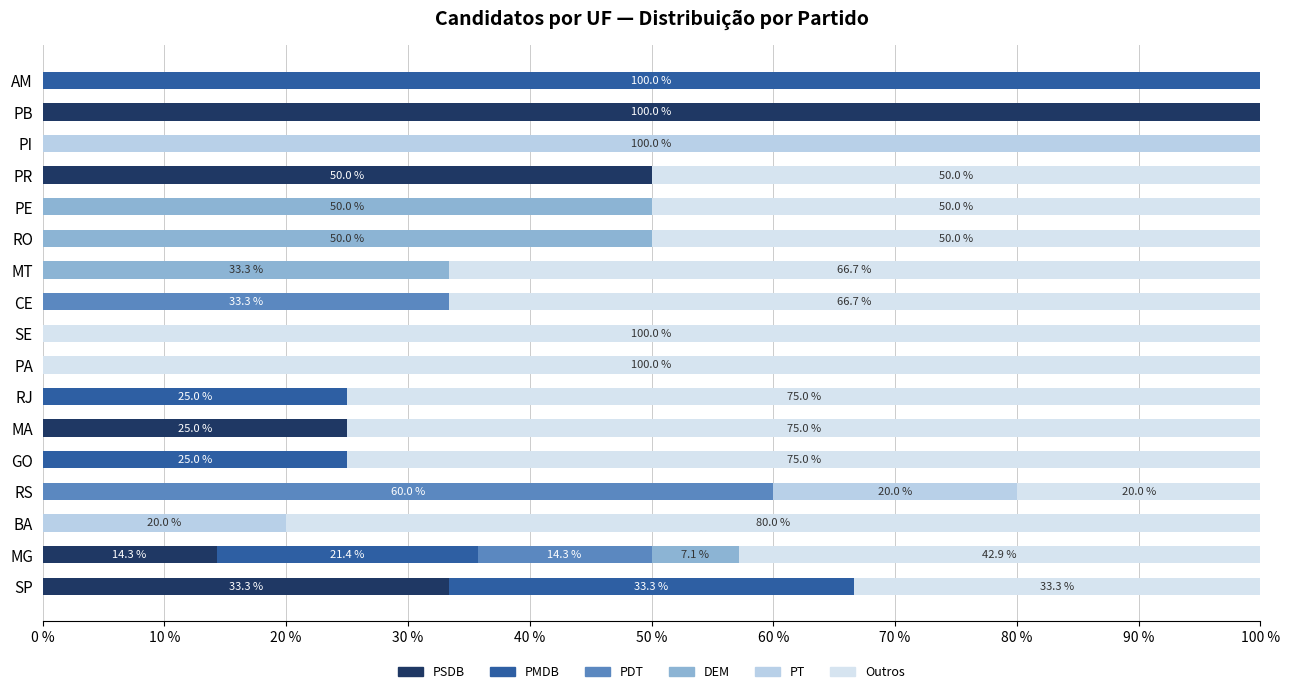

How many distinct data groups are displayed?

6